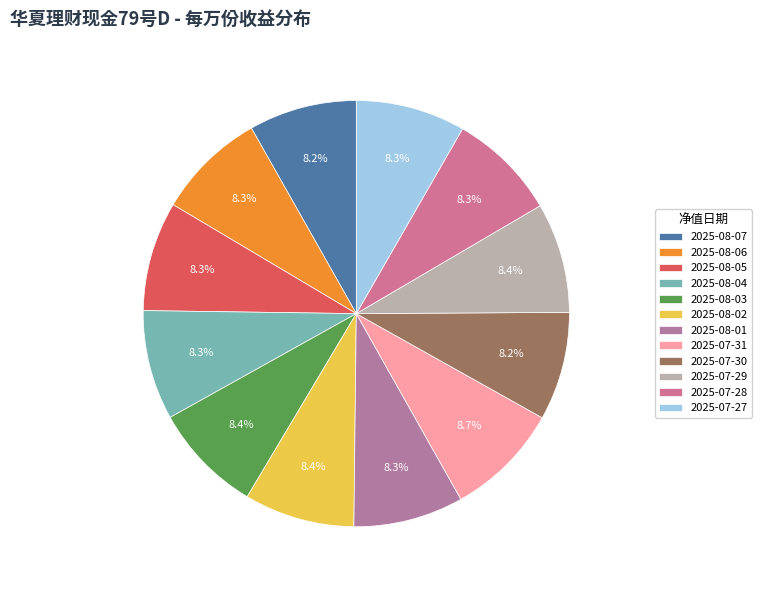

Is there a majority slice in this chart?

No